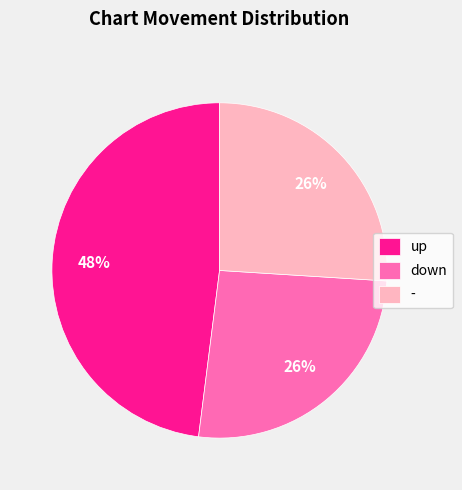

Approximately how many times larger is the value at - compared to up?

0.5